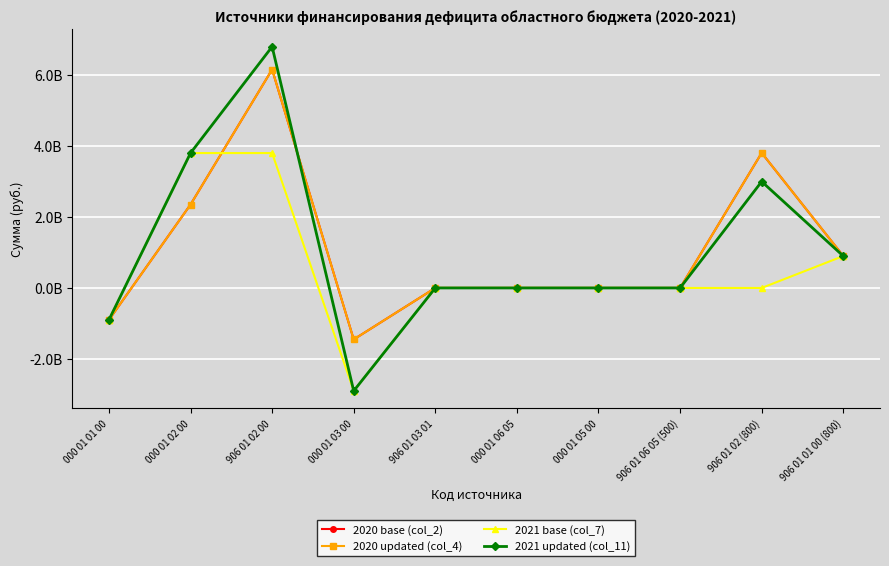

Does the chart have visible grid lines?

Yes